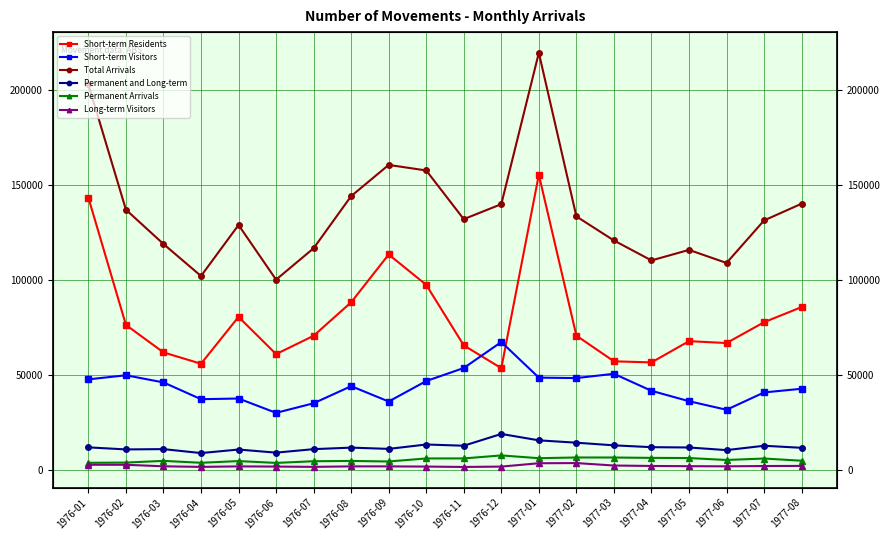

True or false: Permanent Arrivals and Short-term Residents cross at least once.

False